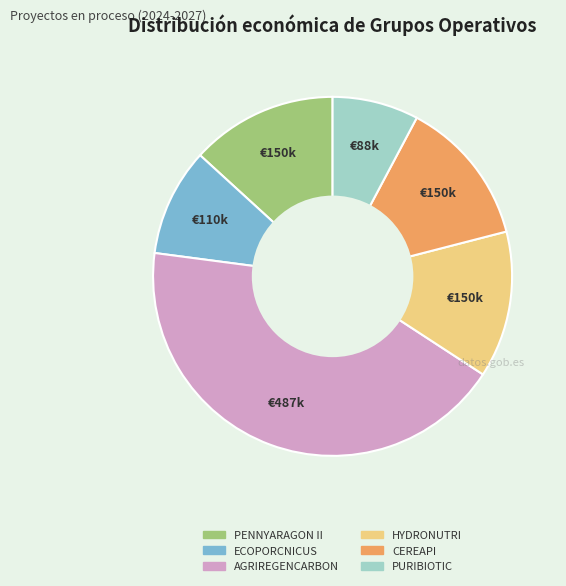

Do ECOPORCNICUS and AGRIREGENCARBON together represent more than half of the pie?

Yes